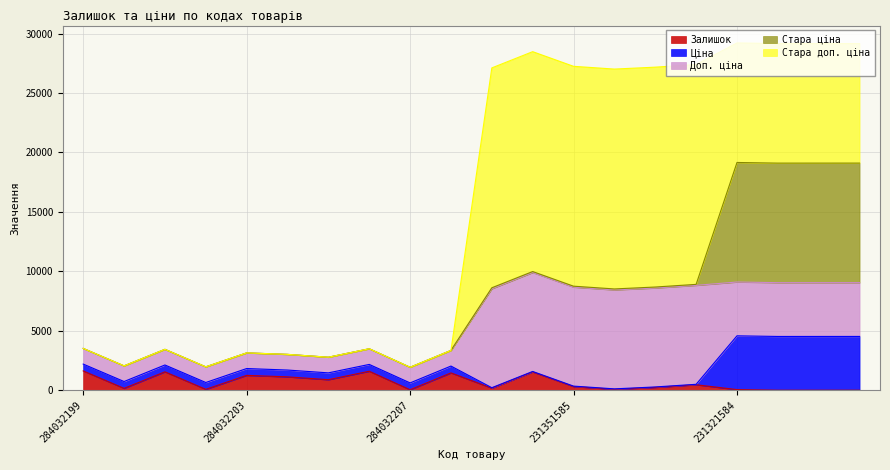

Which category has the lowest value in the Стара доп. ціна series?

284032199